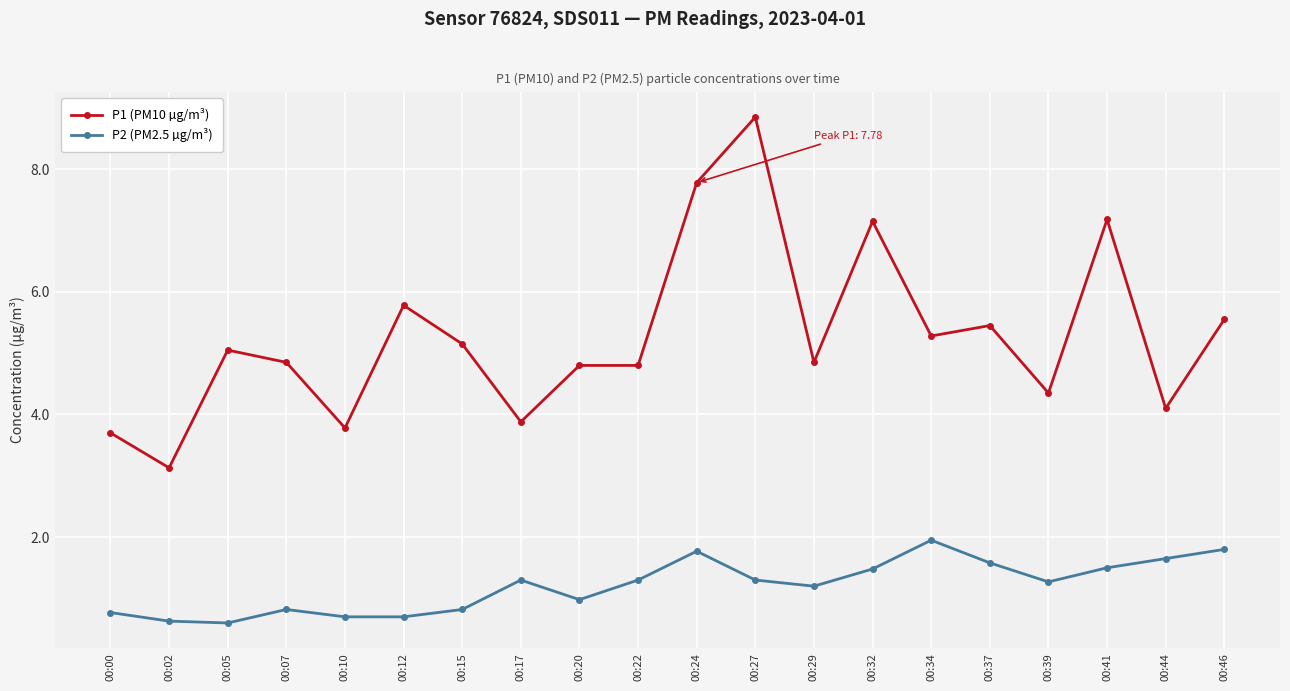

How many categories are shown in the chart?

20